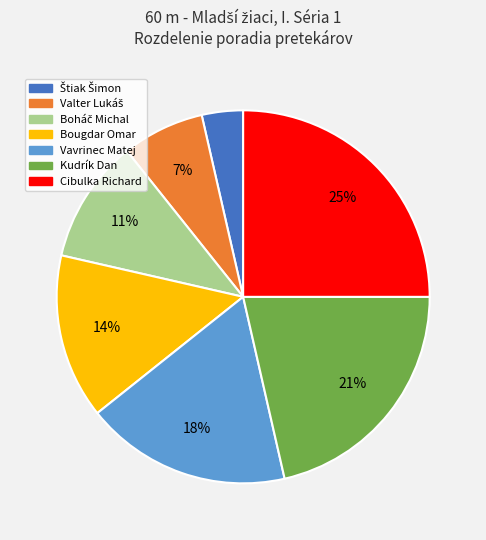

To the nearest percent, what portion does Bougdar Omar represent?

14%